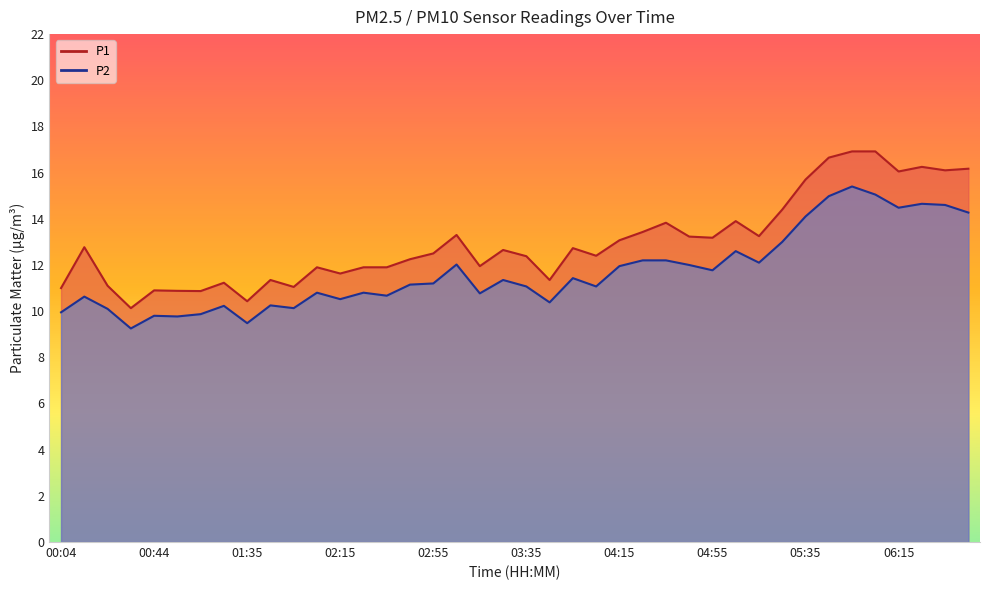

What is the total value across all series at 05:25?

27.4